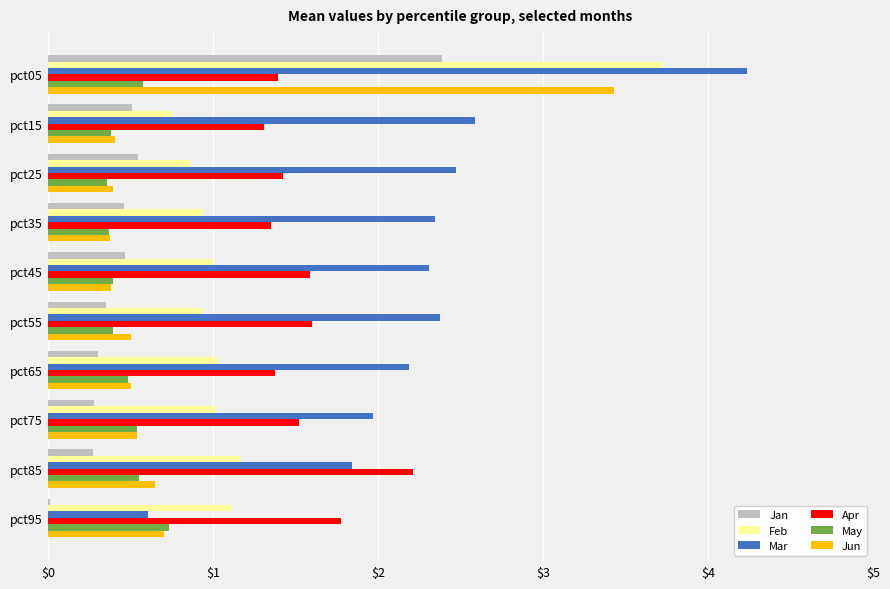

What is the sum of the Jan values at pct05 and pct15?

2.9